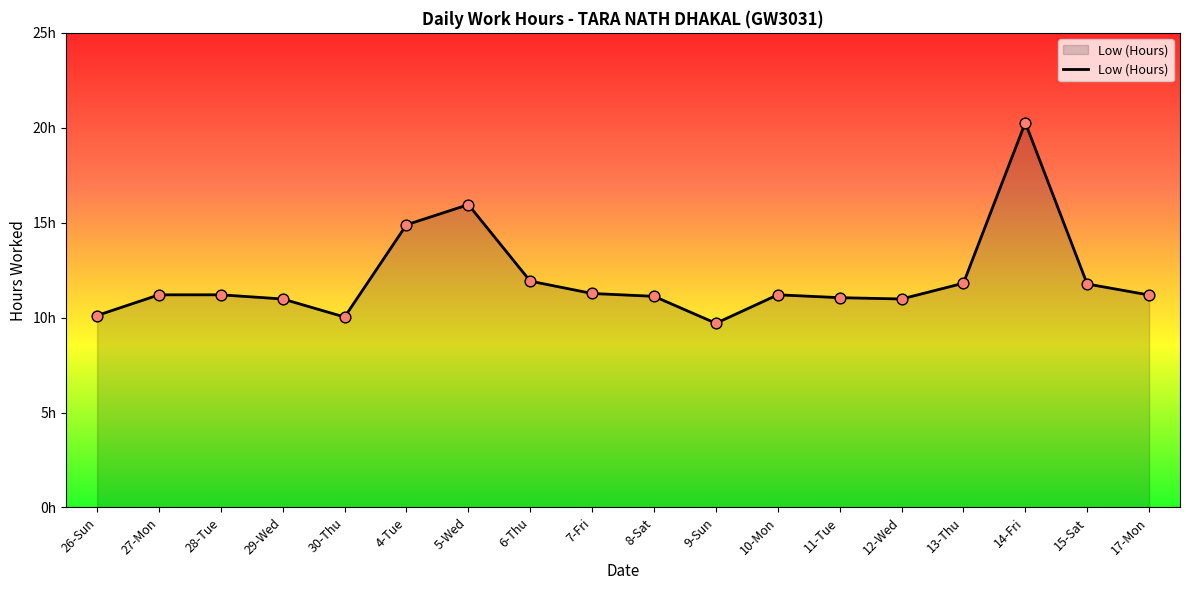

Which has a higher value, 6-Thu or 10-Mon?

6-Thu